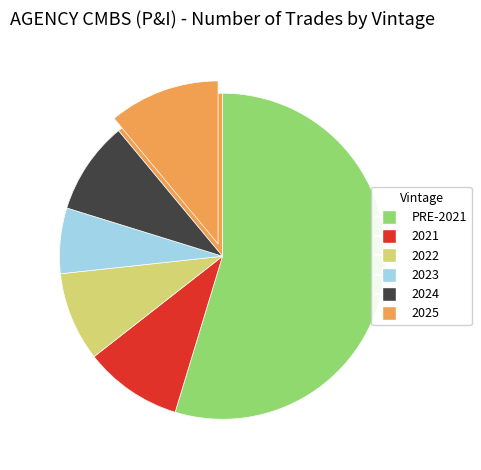

To the nearest percent, what percentage of the pie is 2025?

11%